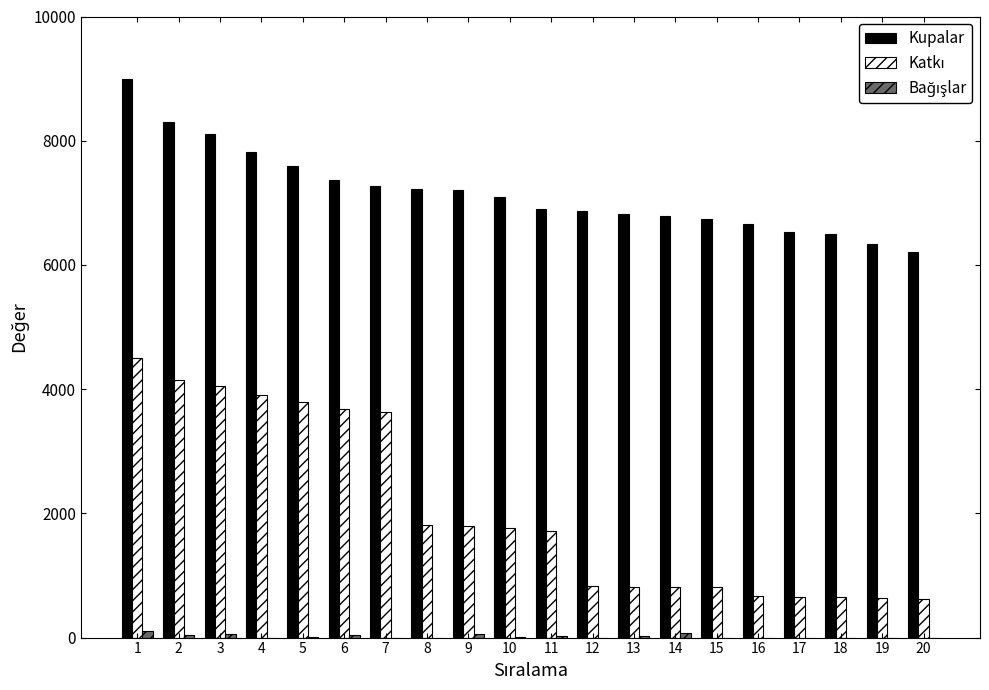

Which series has the largest total across all categories?

Kupalar